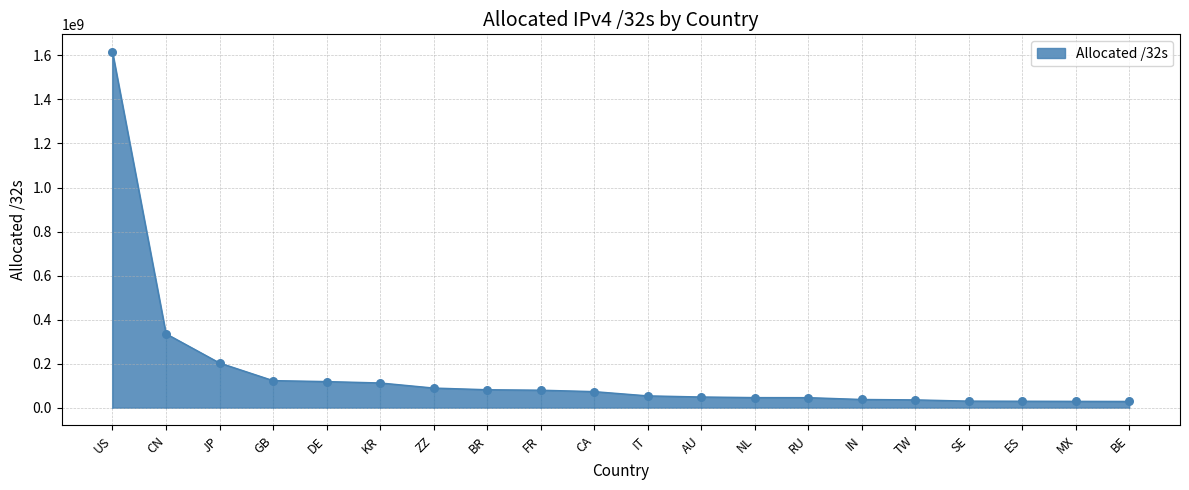

What is the ratio of the value at KR to the value at DE?

0.9